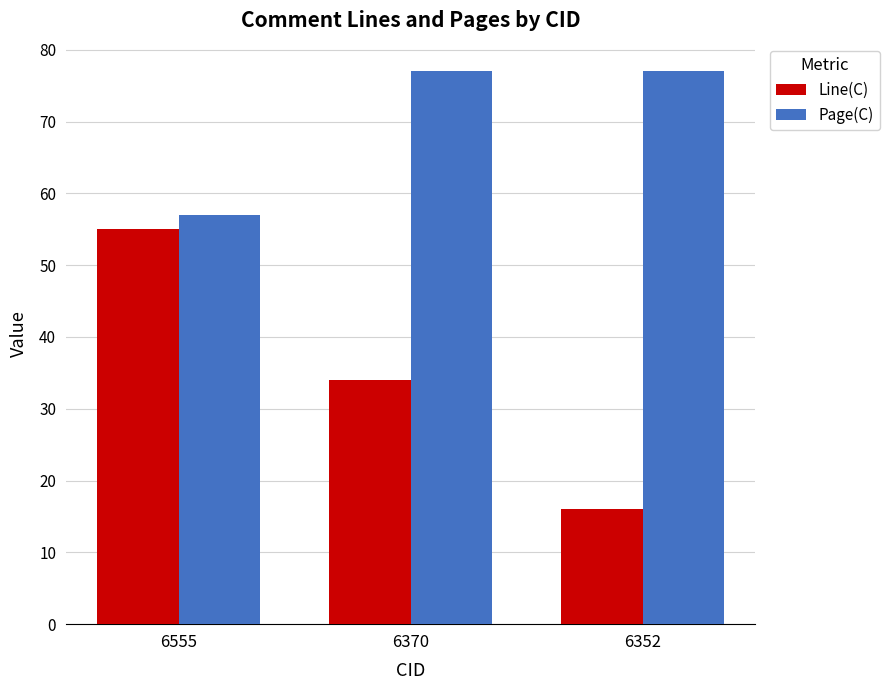

The Line(C) series shows 23 at 6352. True or false?

False